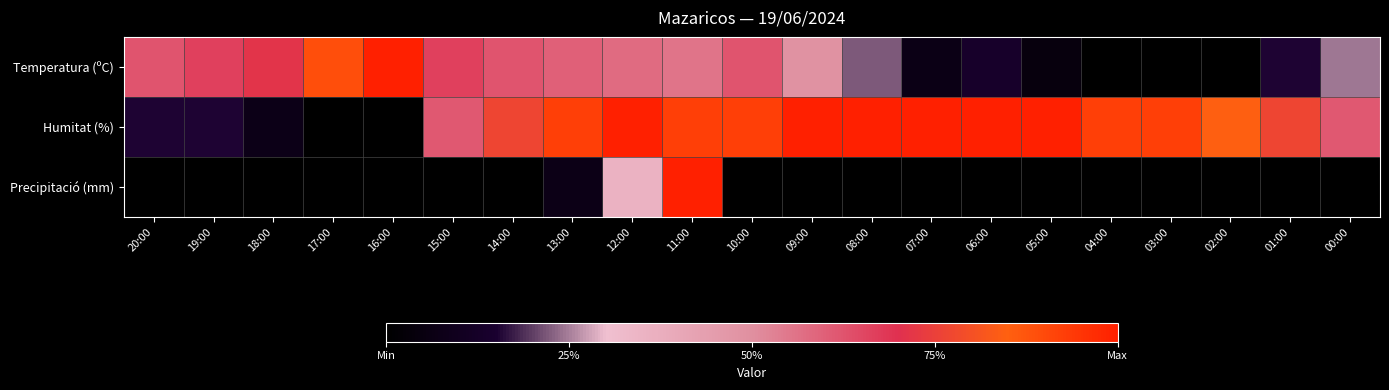

Which category has the lowest value across all series?

04:00